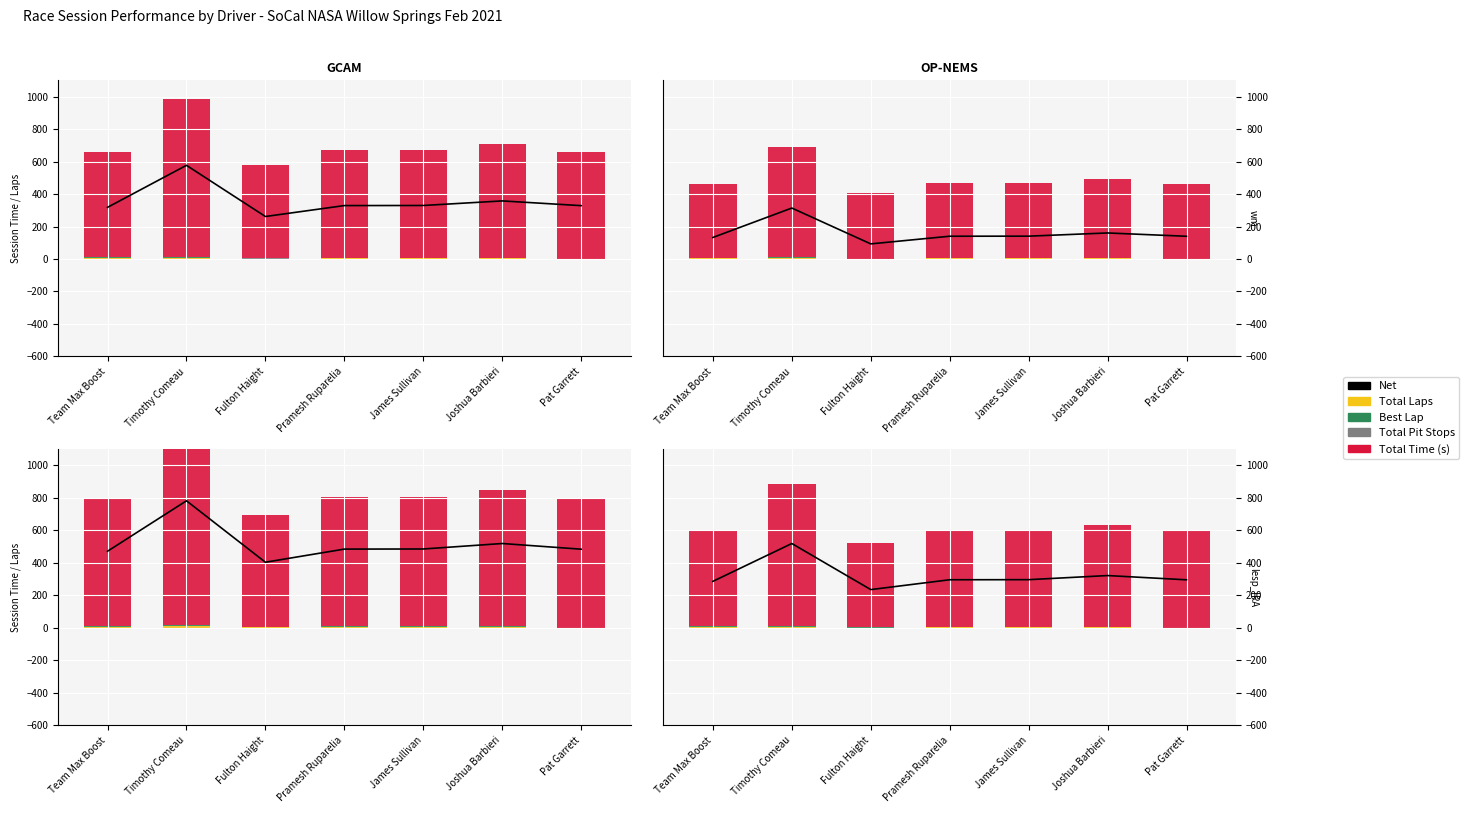

Between Timothy Comeau and Fulton Haight, which is larger?

Timothy Comeau